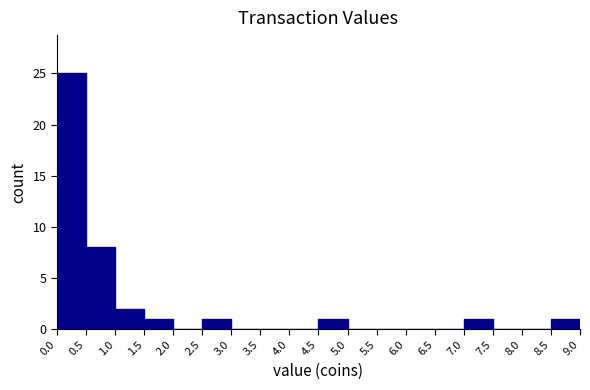

How tall is the bar that spans 0.0 to 0.5 on the x-axis? The values are not printed on the chart, so give them approximately, as read against the axis.

25